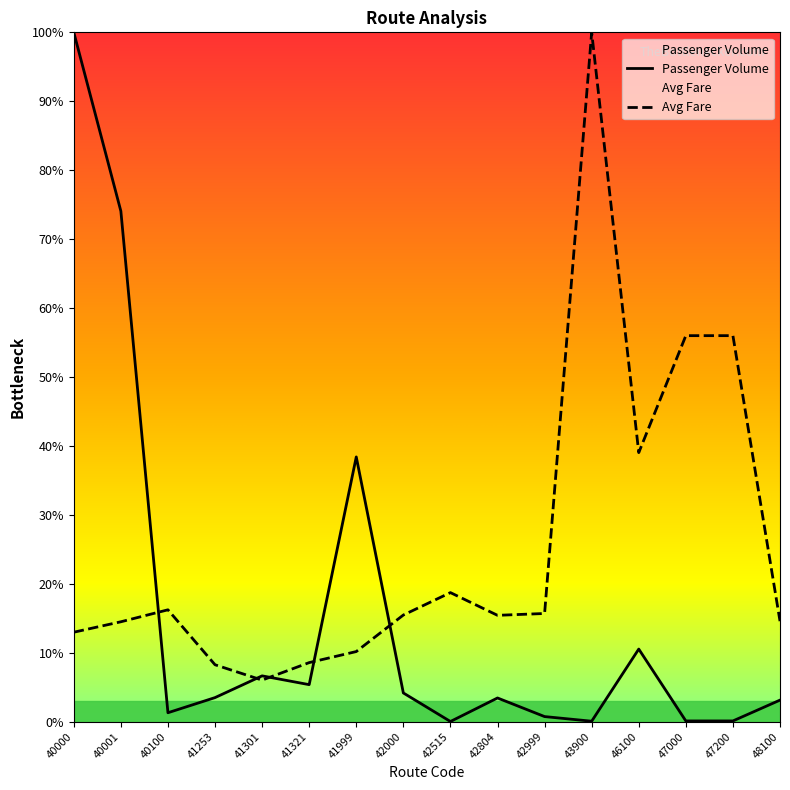

What is the difference between the second highest and minimum values in the Passenger Volume series?

74.1